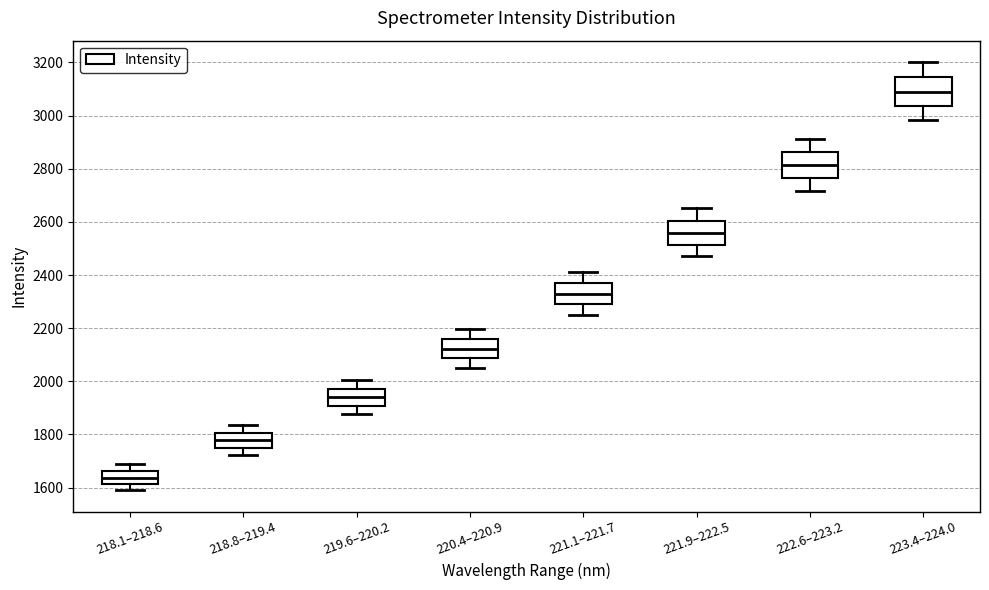

Where is the upper edge of the box for 222.6–223.2 on the y-axis? The values are not printed on the chart, so give them approximately, as read against the axis.

2860